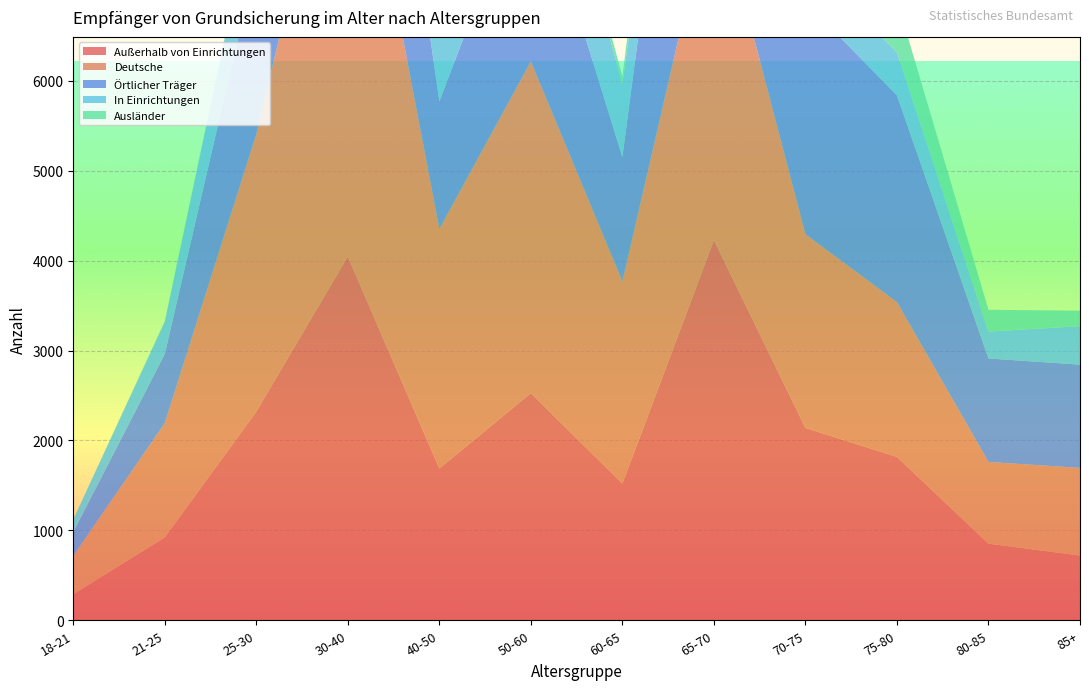

Reading right to left, extract all data points from this chart.

Außerhalb von Einrichtungen: 85+=720	80-85=852	75-80=1817	70-75=2139	65-70=4228	60-65=1520	50-60=2526	40-50=1687	30-40=4045	25-30=2321	21-25=922	18-21=290
Deutsche: 85+=975	80-85=909	75-80=1721	70-75=2154	65-70=3949	60-65=2248	50-60=3690	40-50=2665	30-40=5642	25-30=3087	21-25=1270	18-21=426
Örtlicher Träger: 85+=1148	80-85=1151	75-80=2299	70-75=2586	65-70=4704	60-65=1384	50-60=2227	40-50=1417	30-40=3233	25-30=1936	21-25=770	18-21=266
In Einrichtungen: 85+=428	80-85=299	75-80=482	70-75=447	65-70=512	60-65=813	50-60=1252	40-50=1033	30-40=1628	25-30=782	21-25=357	18-21=138
Ausländer: 85+=173	80-85=242	75-80=578	70-75=432	65-70=791	60-65=85	50-60=88	40-50=55	30-40=31	25-30=16	21-25=9	18-21=2